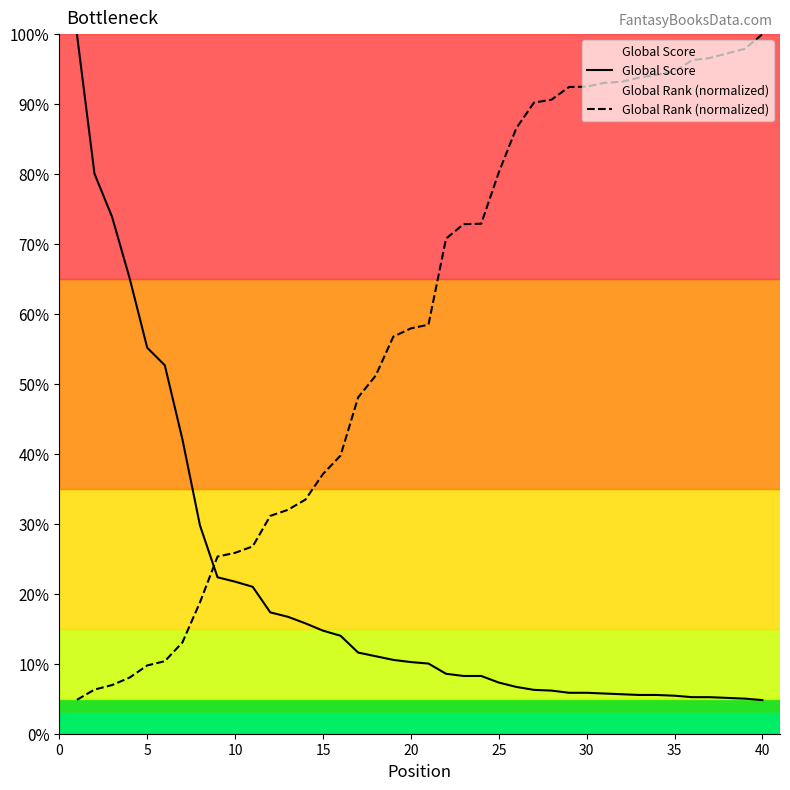

The value of Global Score at 30 is 5.9. True or false?

True